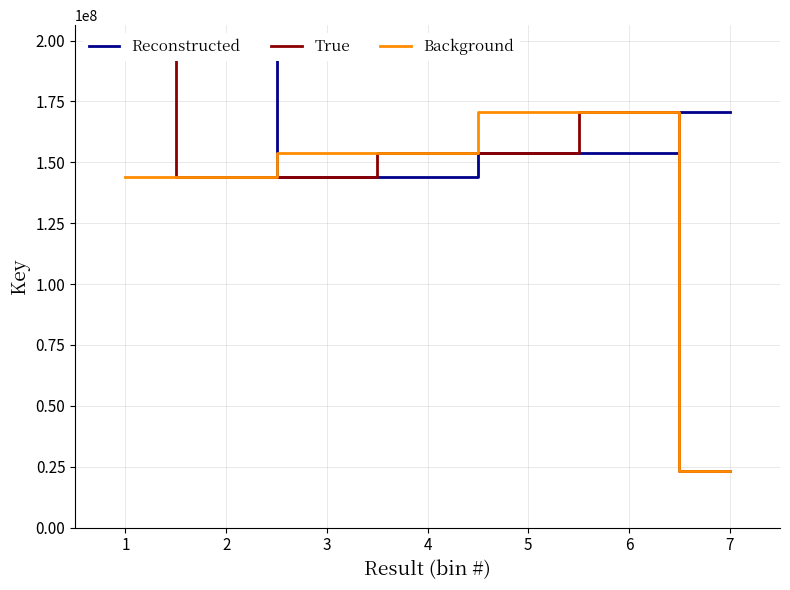

True or false: Reconstructed has more than 1 points higher than both neighbors.

False